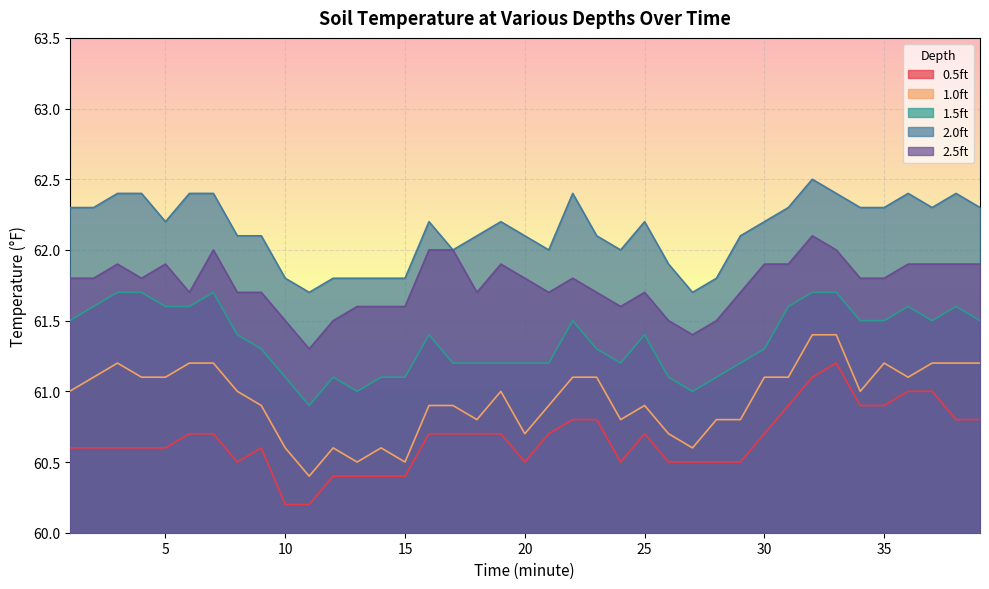

Rank the categories by 1.5ft value from highest to lowest.

3, 4, 7, 32, 33, 2, 5, 6, 31, 36, 38, 1, 22, 34, 35, 37, 39, 8, 16, 25, 9, 23, 30, 17, 18, 19, 20, 21, 24, 29, 10, 12, 14, 15, 26, 28, 13, 27, 11